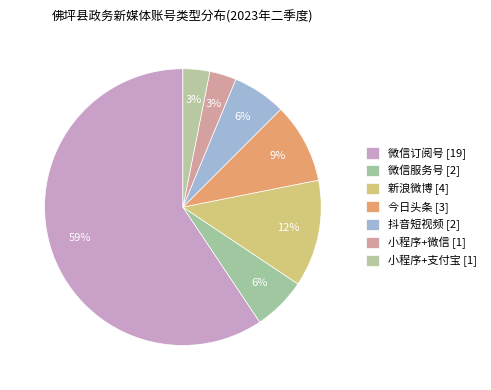

Is 小程序+支付宝 the majority of the pie?

No